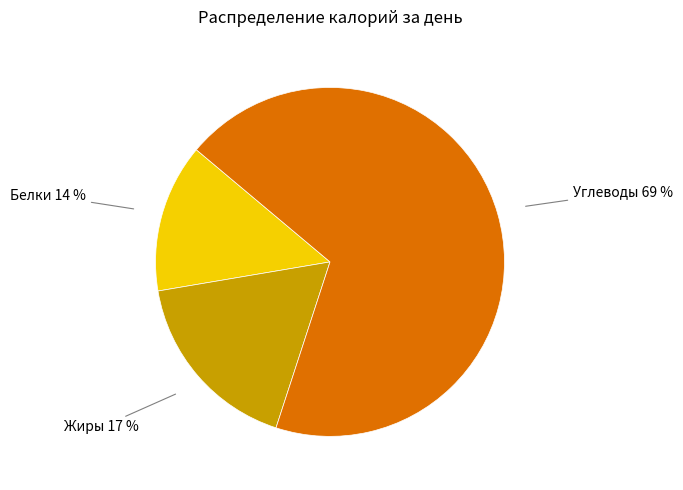

To the nearest percent, what is the average slice percentage?

33%